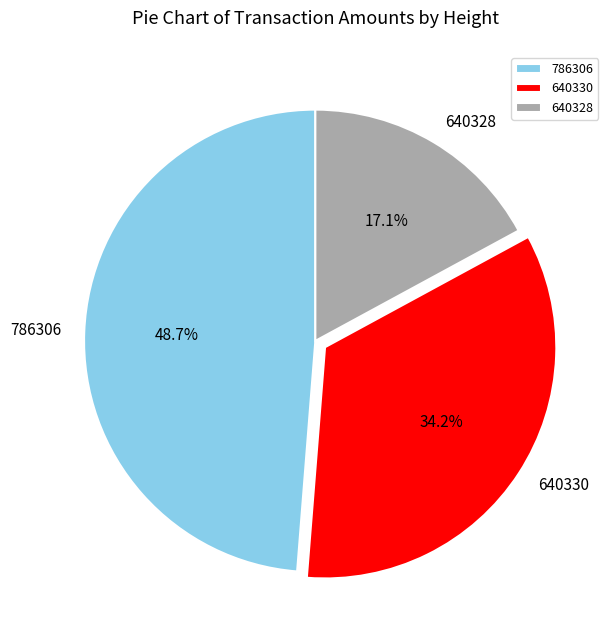

Which category has the biggest portion of the pie?

786306